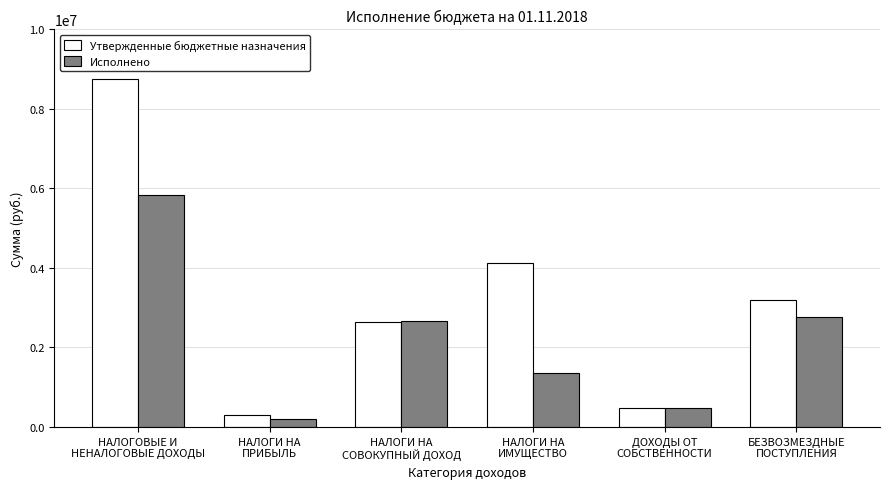

At how many categories does at least one series exceed 1332872?

4